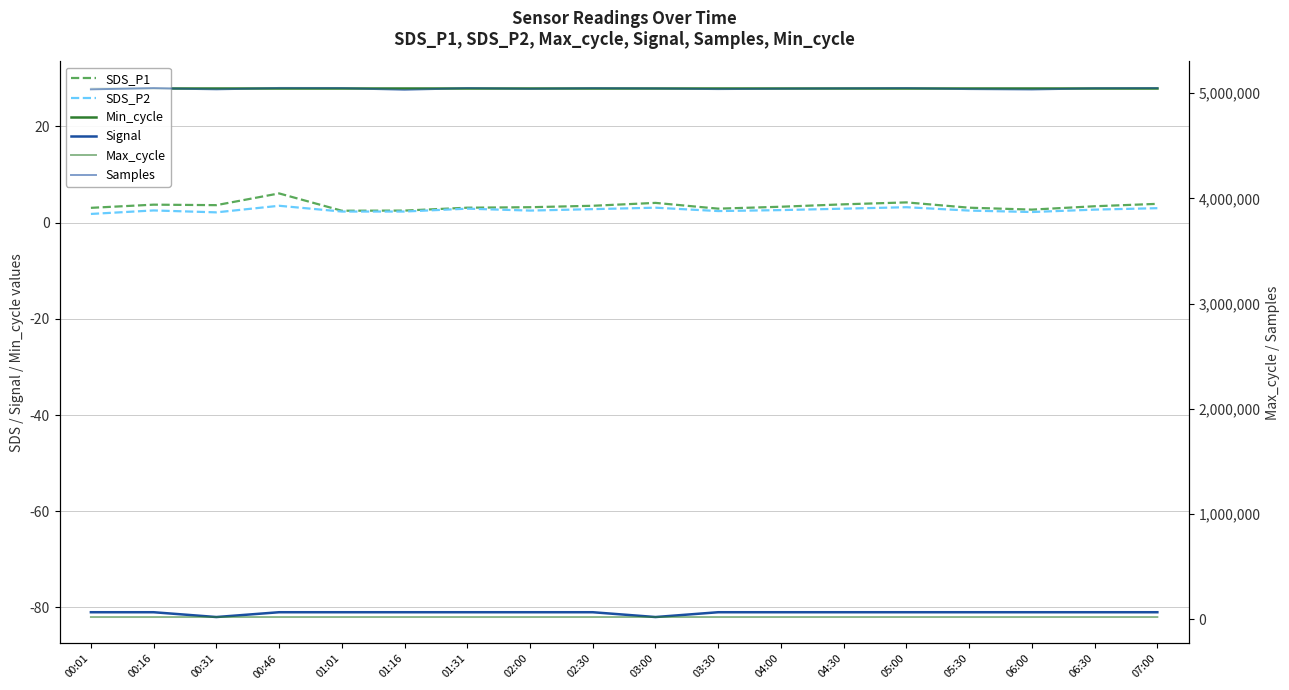

True or false: SDS_P2 and Max_cycle cross at least once.

False